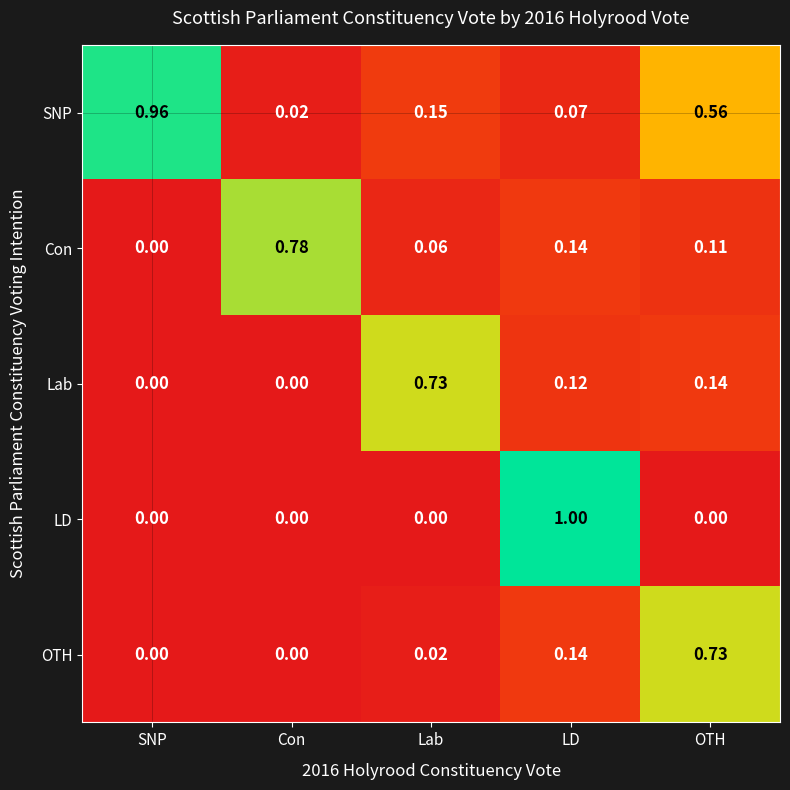

At which category is the sum across all series the highest?

OTH